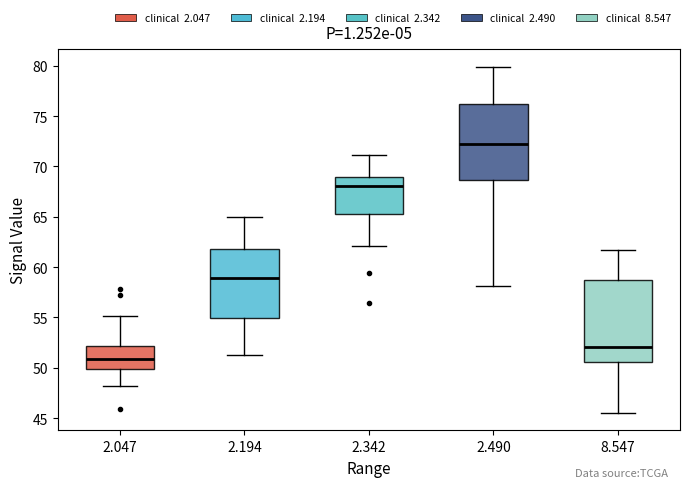

Which box is the tallest, from its lower edge to its upper edge?

8.547